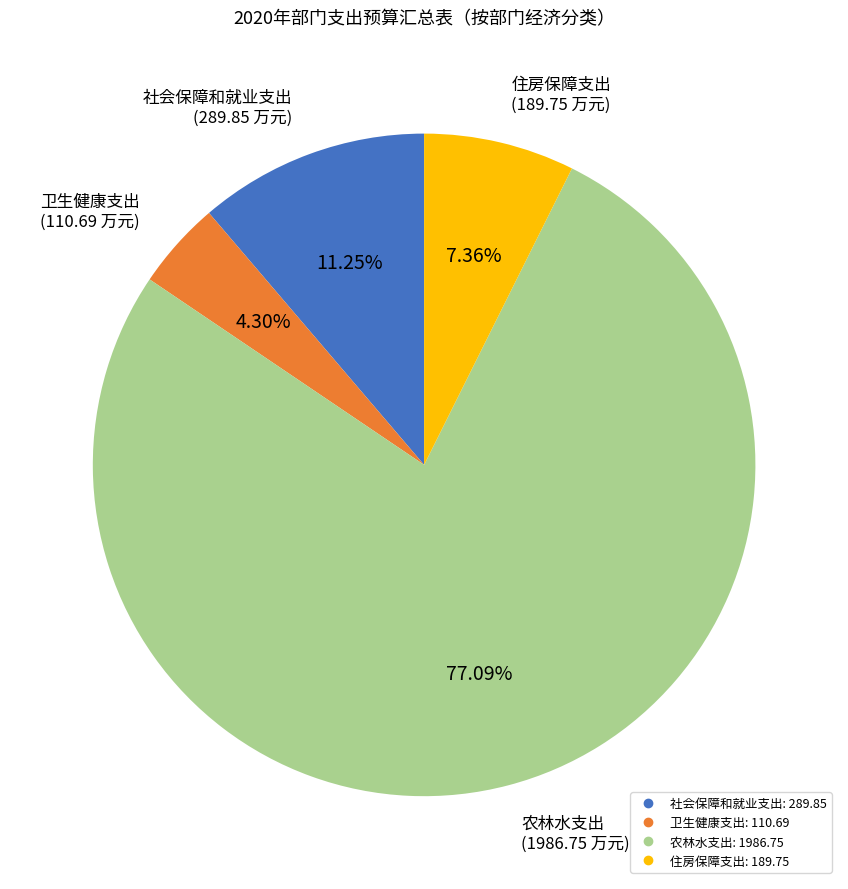

To the nearest percent, what portion does 社会保障和就业支出 represent?

11%